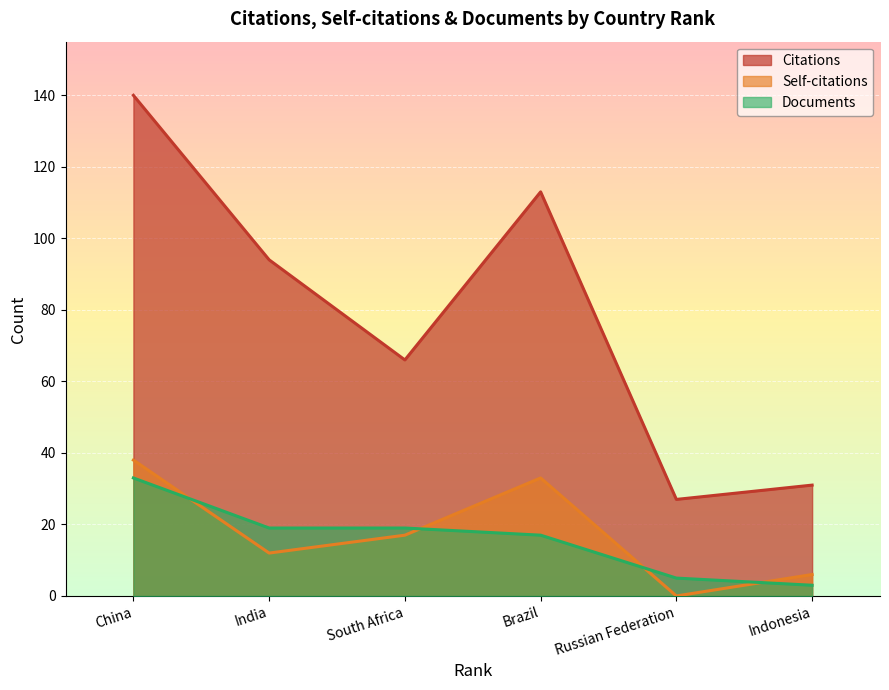

How many data points in Documents are above 19?

1